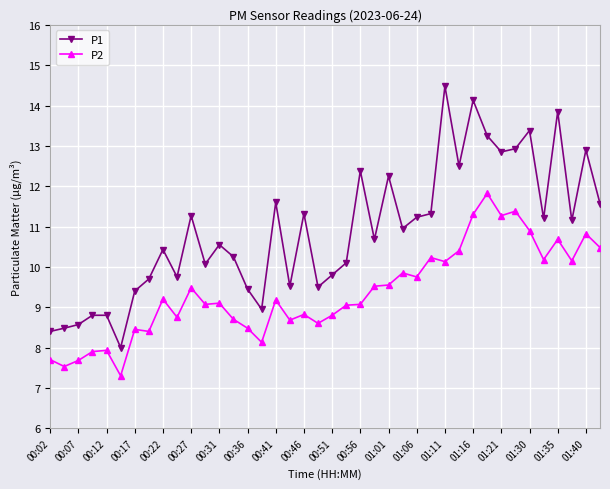

What is the sum of all P1 values?

435.7